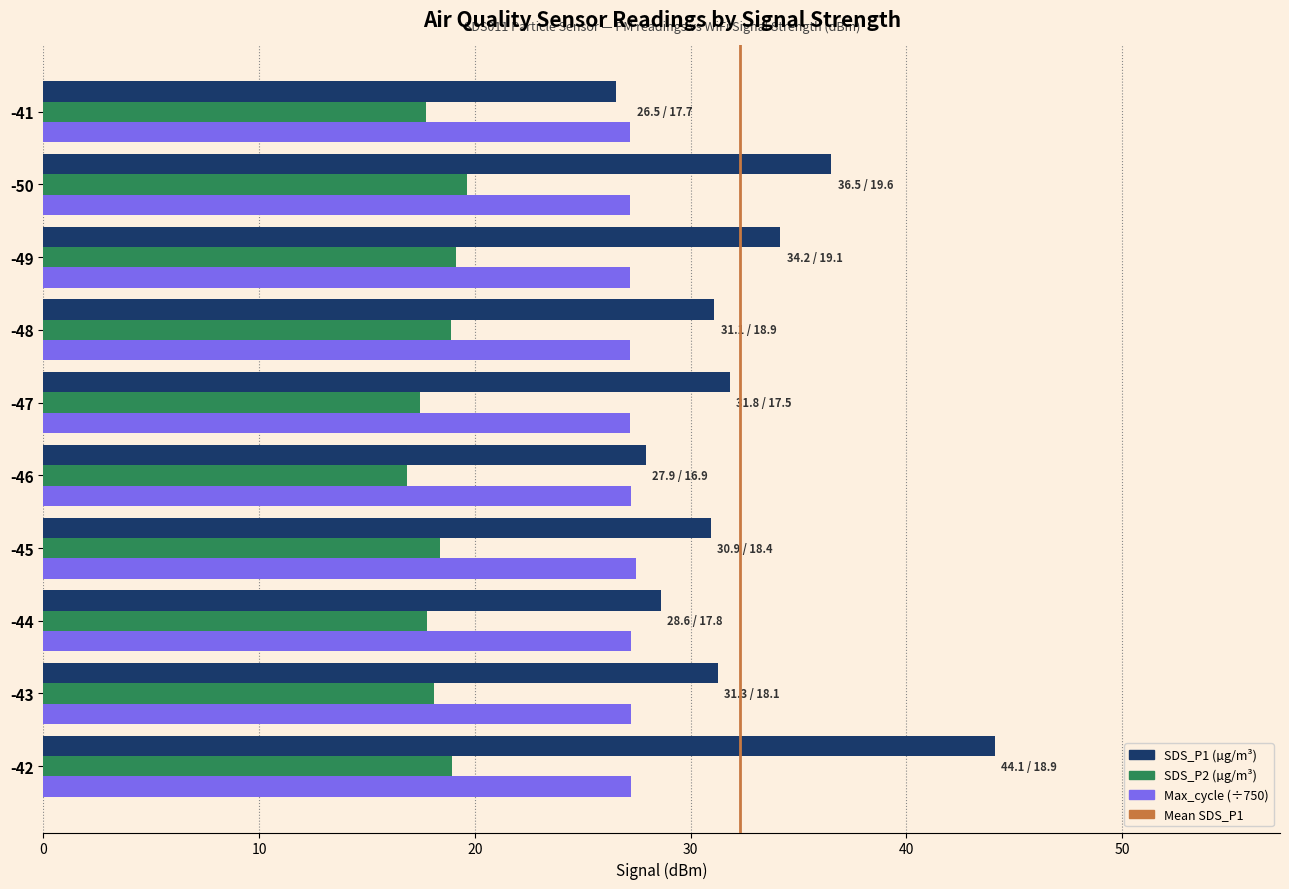

What is the spread (max minus min) of values at -50?

16.9